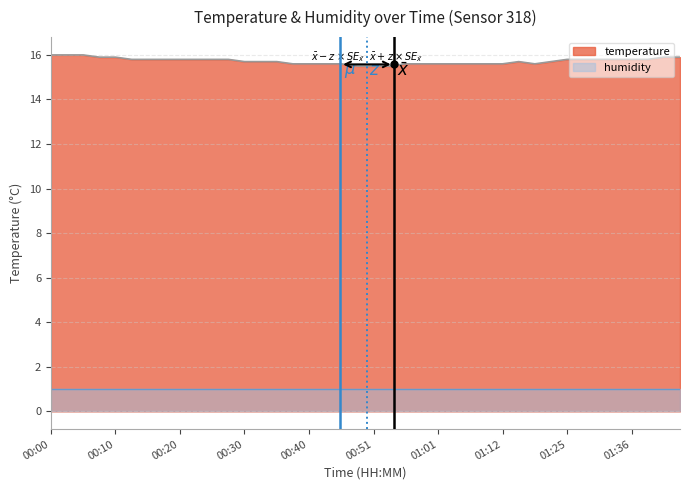

What is the label of the 30th point from the left?

01:14